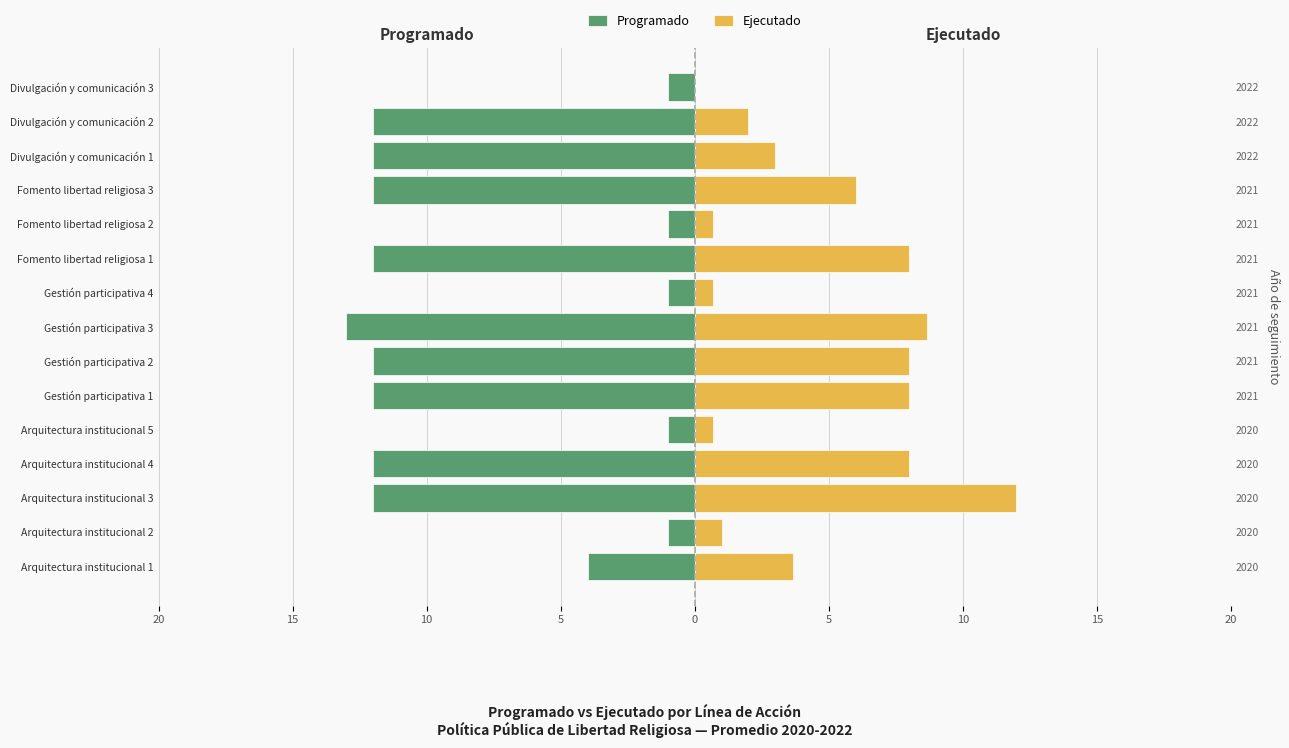

How many distinct data groups are displayed?

2